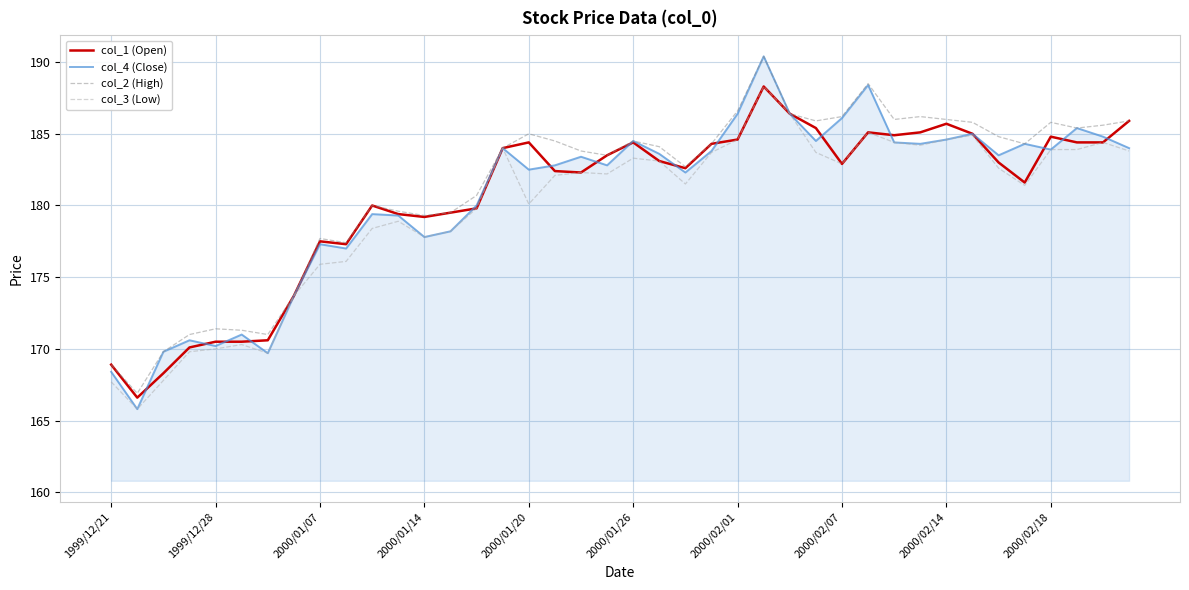

What is the minimum value shown in the chart?

165.8